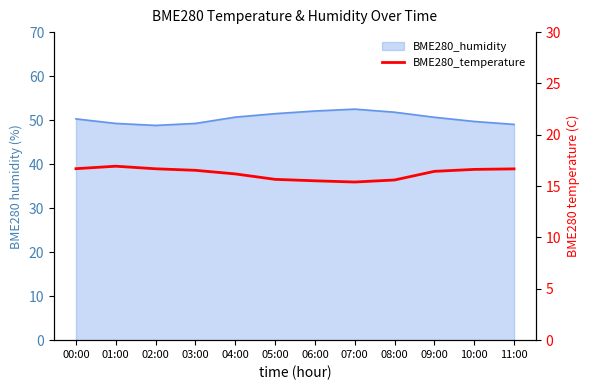

What position from the right is 11:00?

1